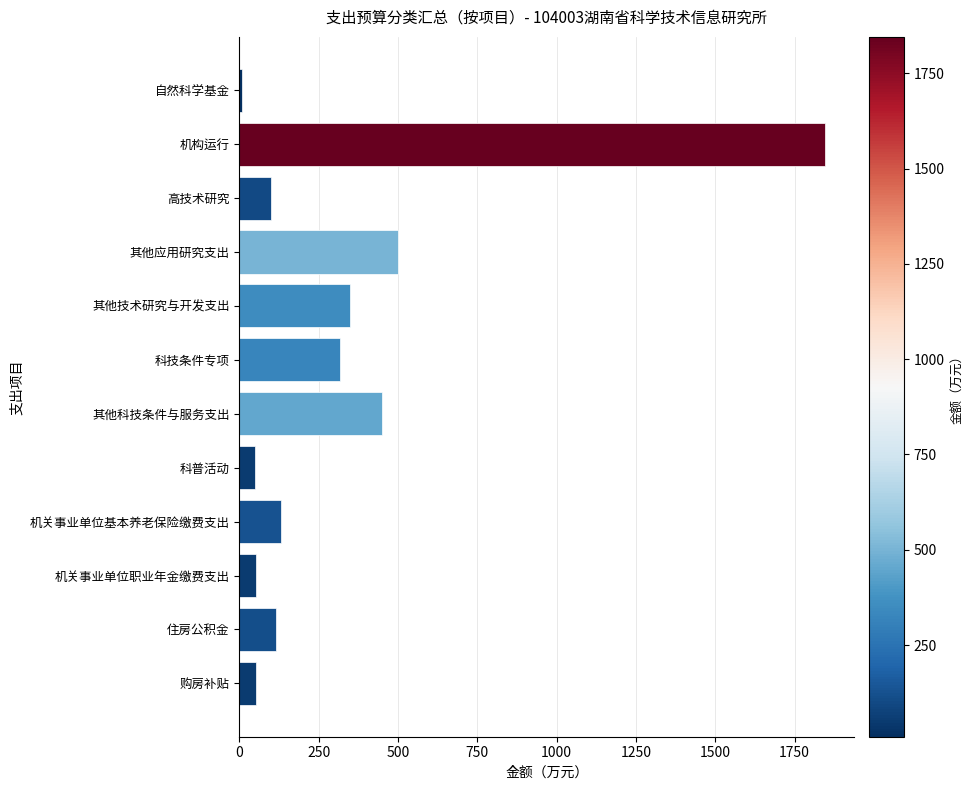

What is the greatest value displayed?

1845.3